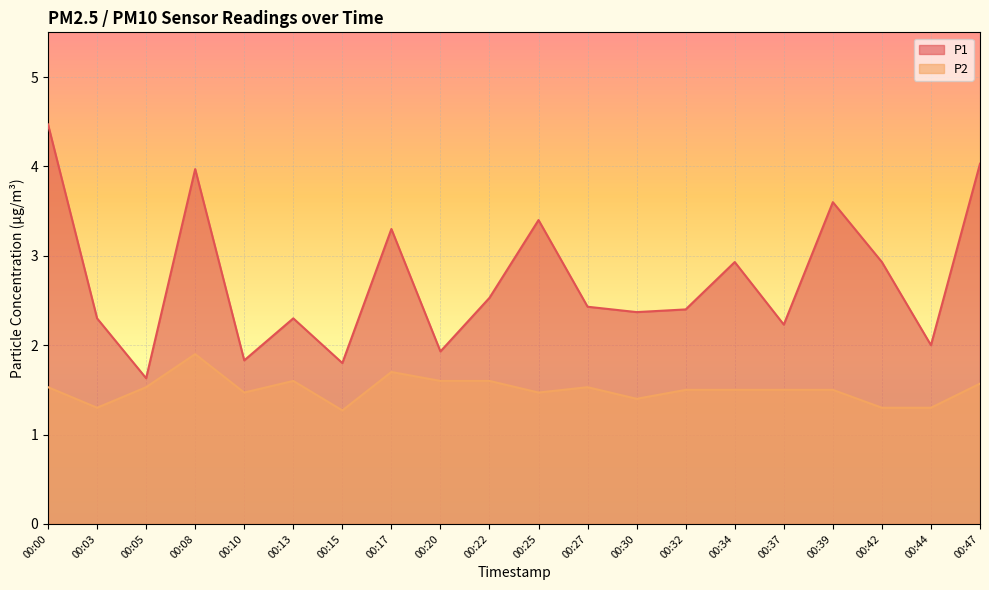

What is the total value across all series at 00:44?

3.3